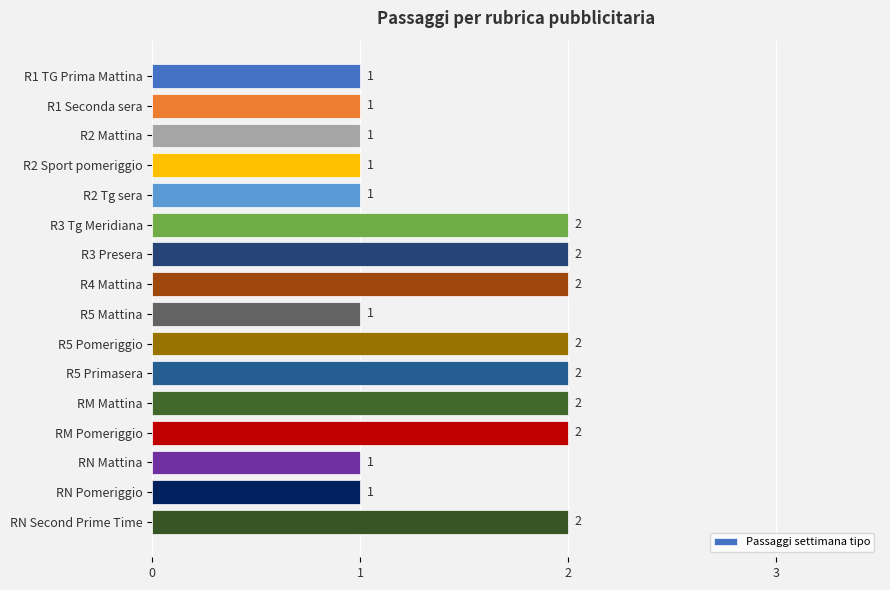

What is the ratio of the value at RM Mattina to the value at R4 Mattina?

1.0